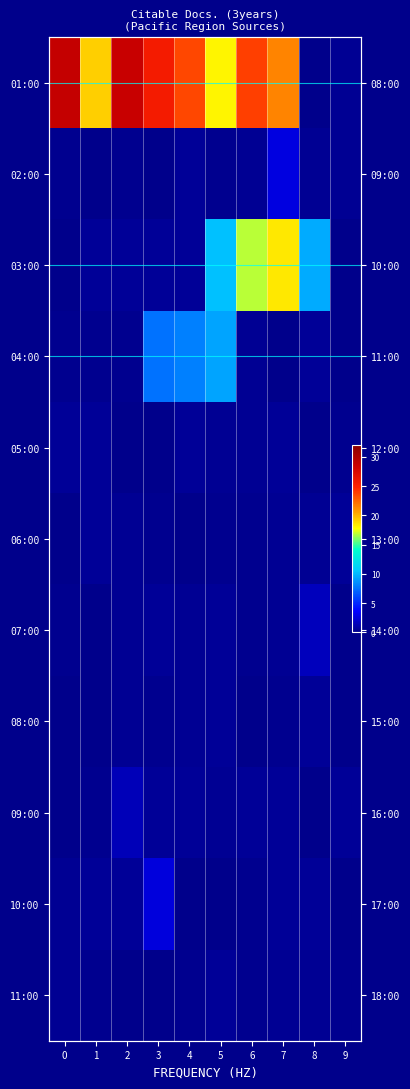

What is the difference between the maximum and minimum values in the 04:00 series?

9.3